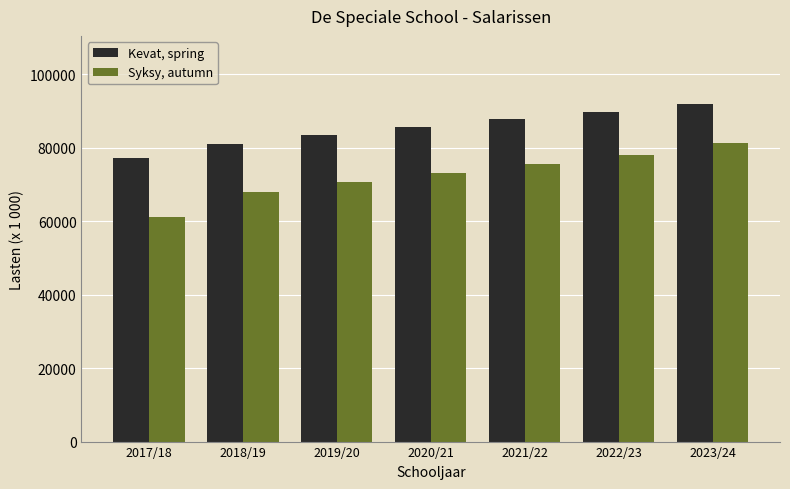

Reading left to right, extract all data points from this chart.

Kevat, spring: 2017/18=77176.8	2018/19=80995.2	2019/20=83404.8	2020/21=85516.8	2021/22=87667.2	2022/23=89779.2	2023/24=91987.2
Syksy, autumn: 2017/18=61061.0	2018/19=67849.6	2019/20=70656.0	2020/21=73056.0	2021/22=75513.6	2022/23=78067.2	2023/24=81177.6